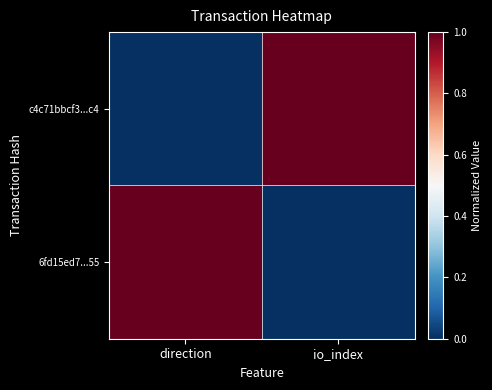

Reading left to right, transcribe all the data shown in this chart.

c4c71bbcf3...c4: direction=0	io_index=1
6fd15ed7...55: direction=1	io_index=0